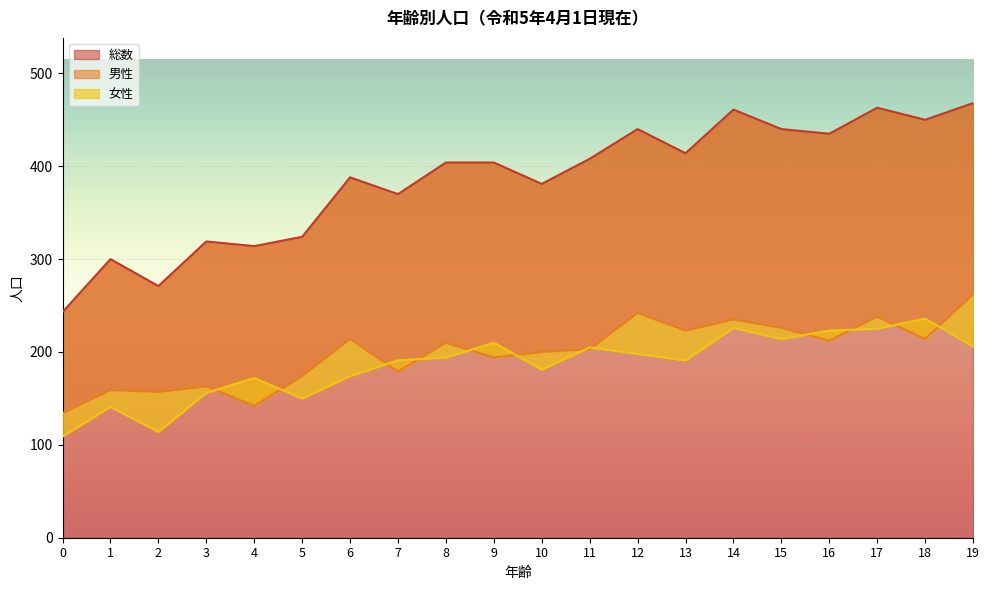

True or false: 総数 and 男性 intersect in this chart.

False